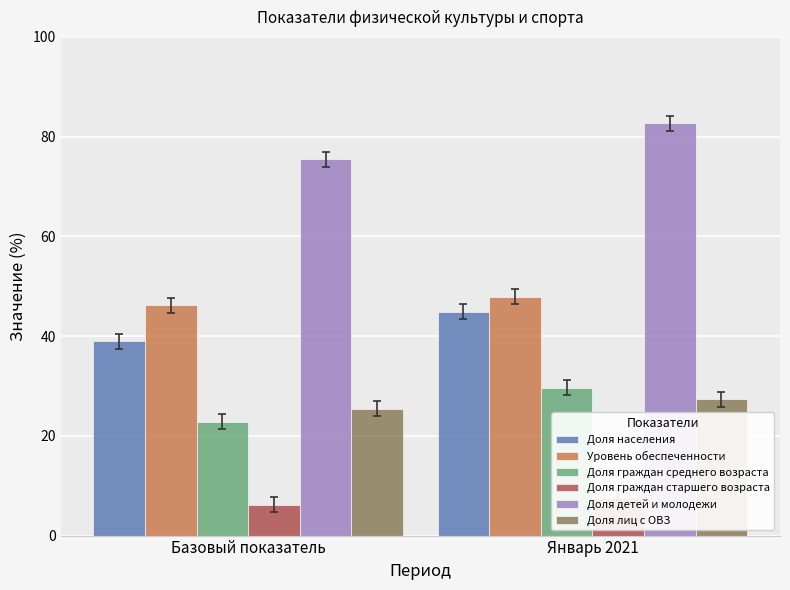

What is the minimum value for Уровень обеспеченности?

46.2